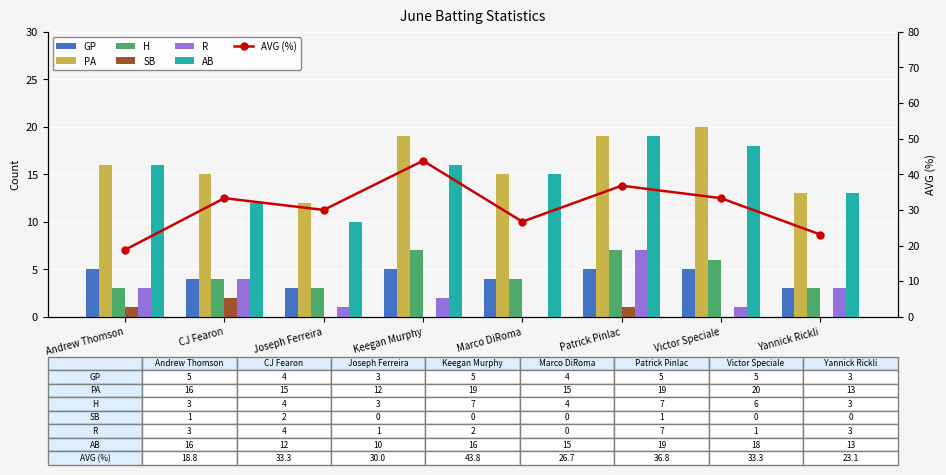

How many bars are there in total?

48